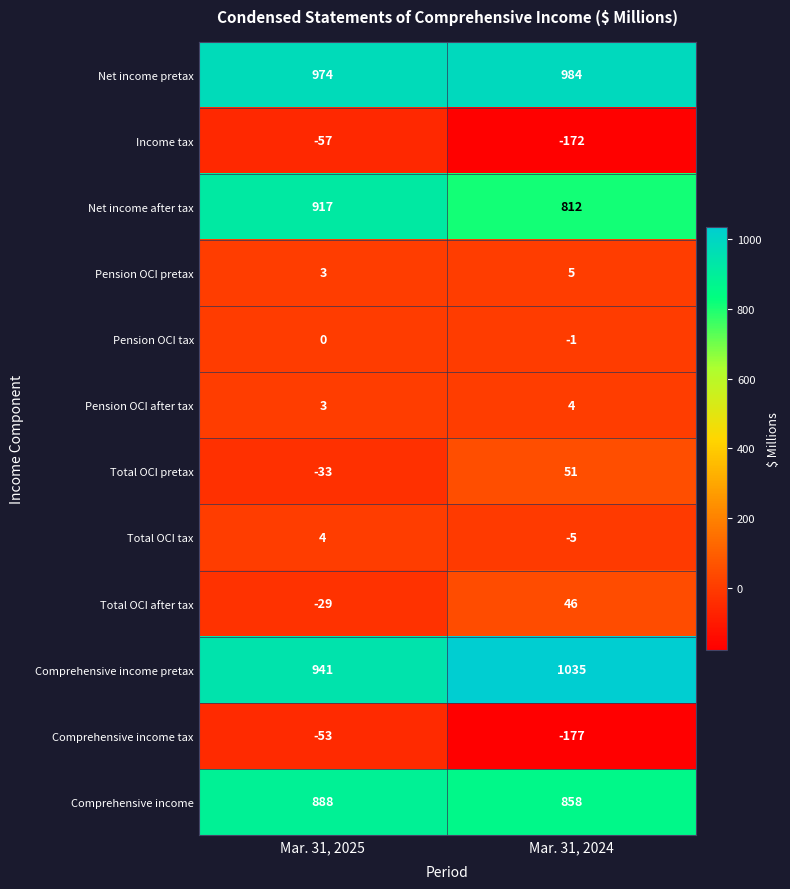

Reading right to left, extract all data points from this chart.

Net income pretax: Mar. 31, 2024=984	Mar. 31, 2025=974
Income tax: Mar. 31, 2024=-172	Mar. 31, 2025=-57
Net income after tax: Mar. 31, 2024=812	Mar. 31, 2025=917
Pension OCI pretax: Mar. 31, 2024=5	Mar. 31, 2025=3
Pension OCI tax: Mar. 31, 2024=-1	Mar. 31, 2025=0
Pension OCI after tax: Mar. 31, 2024=4	Mar. 31, 2025=3
Total OCI pretax: Mar. 31, 2024=51	Mar. 31, 2025=-33
Total OCI tax: Mar. 31, 2024=-5	Mar. 31, 2025=4
Total OCI after tax: Mar. 31, 2024=46	Mar. 31, 2025=-29
Comprehensive income pretax: Mar. 31, 2024=1035	Mar. 31, 2025=941
Comprehensive income tax: Mar. 31, 2024=-177	Mar. 31, 2025=-53
Comprehensive income: Mar. 31, 2024=858	Mar. 31, 2025=888